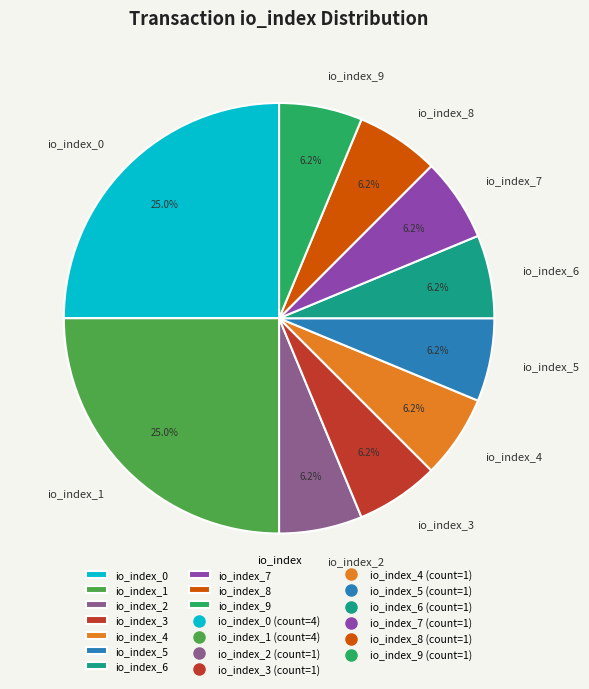

What percentage is the io_index_8 slice, to the nearest percent?

6%